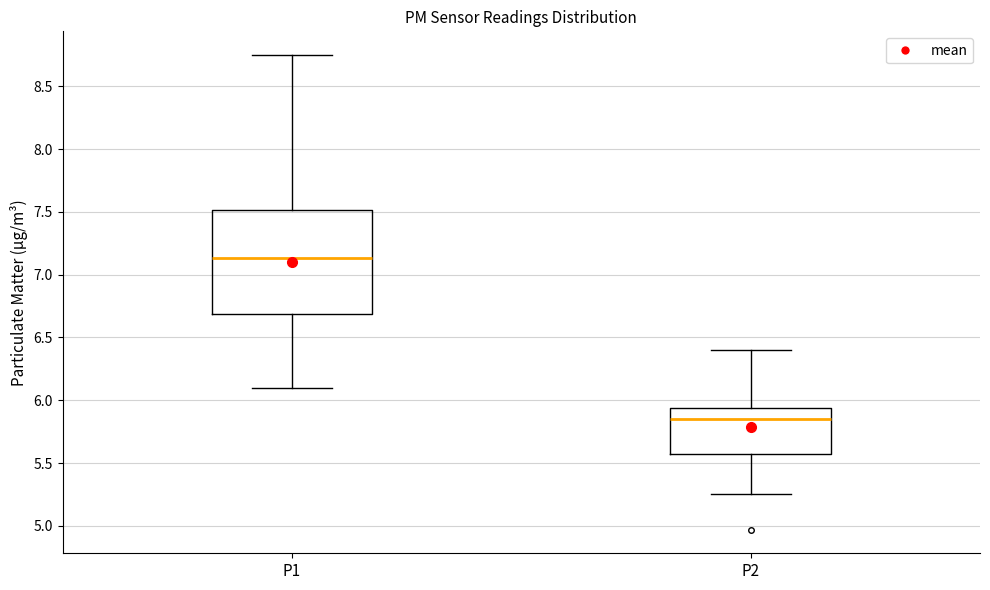

Which box has the lowest median line?

P2